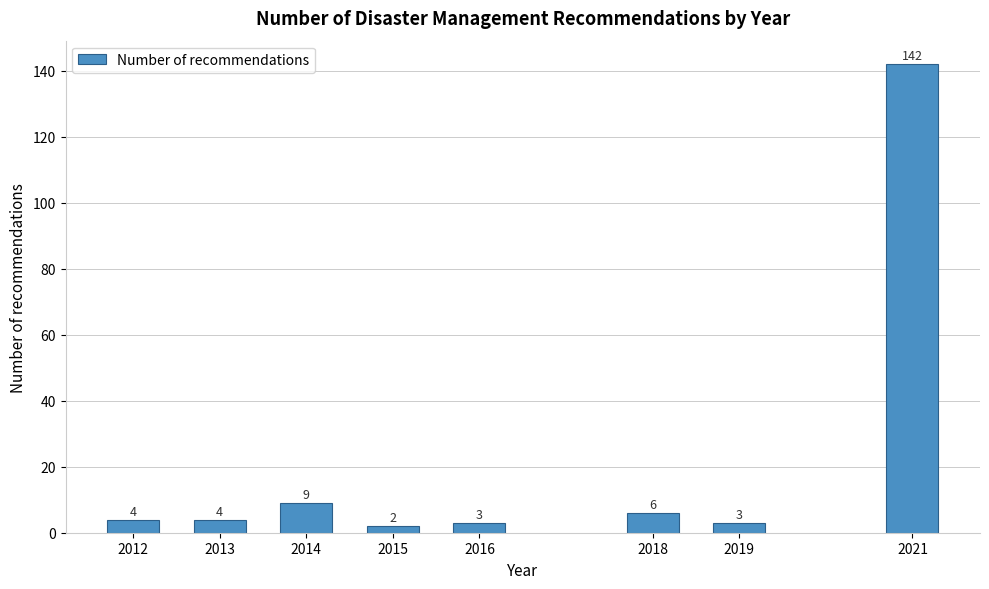

Reading left to right, what are all the values shown in this chart?

2012=4	2013=4	2014=9	2015=2	2016=3	2018=6	2019=3	2021=142